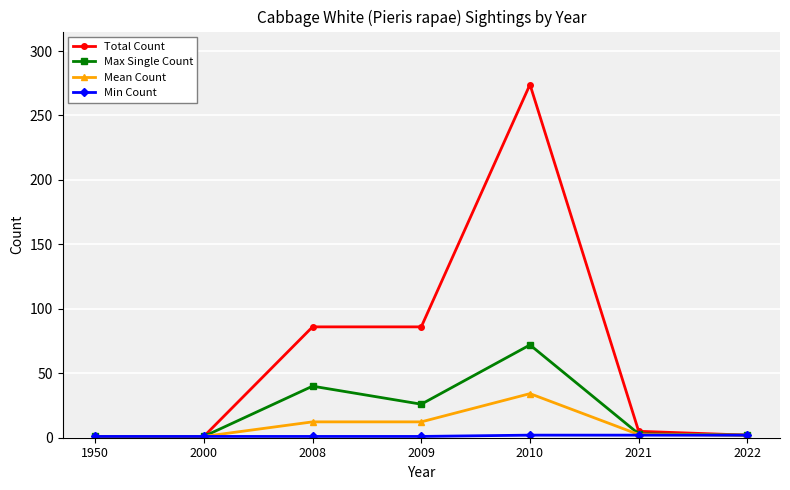

What is the smallest value displayed?

1.0